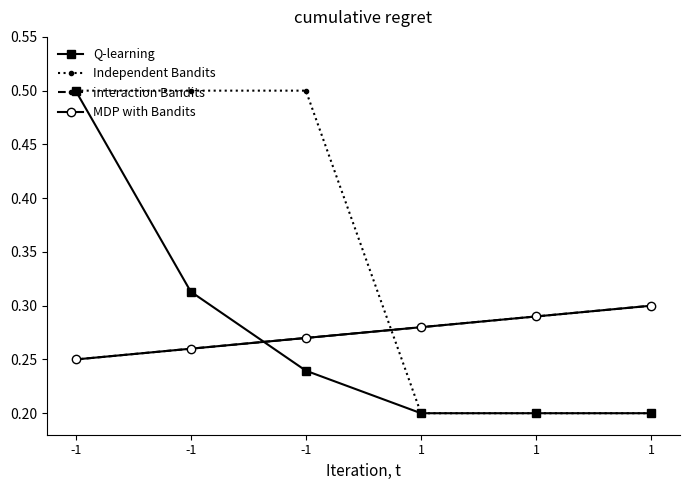

Between which two adjacent categories do MDP with Bandits and Independent Bandits first intersect?

-1 and 1